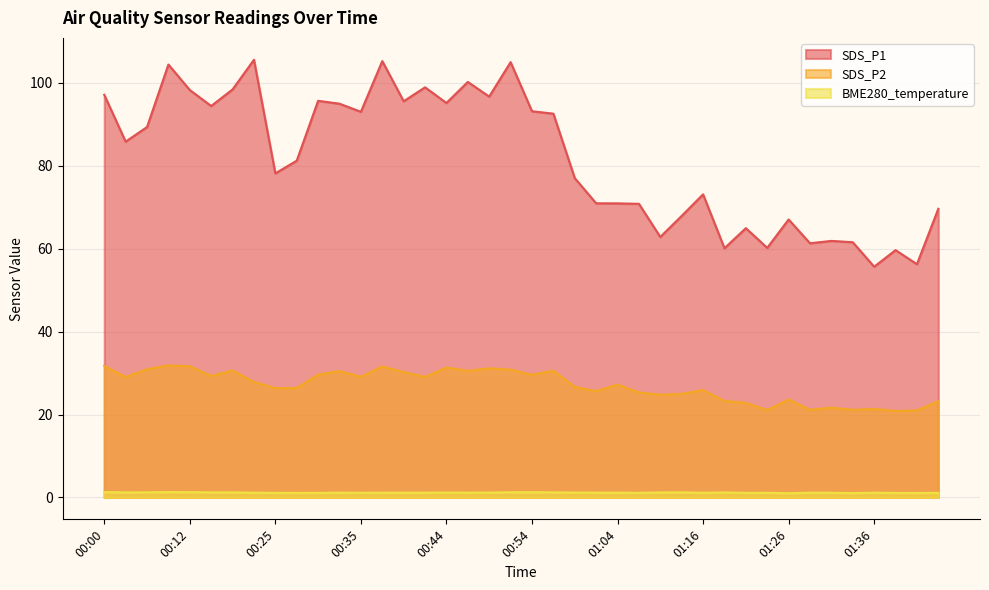

What is the minimum value for SDS_P2?

20.9